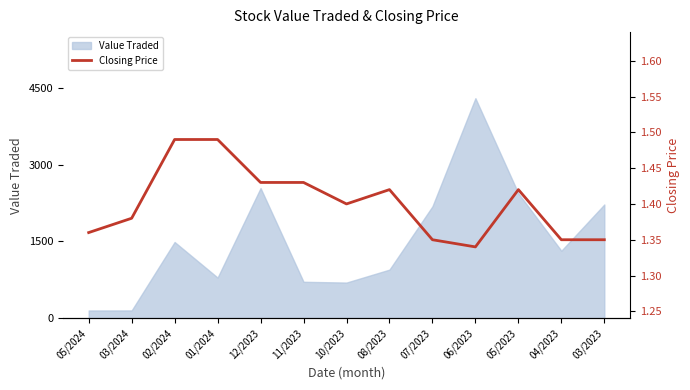

What is the difference between the second highest and minimum values?

0.1